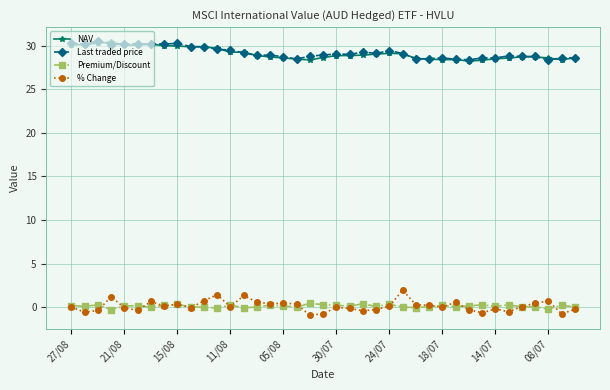

True or false: Last traded price has more than 0 points higher than both neighbors.

True